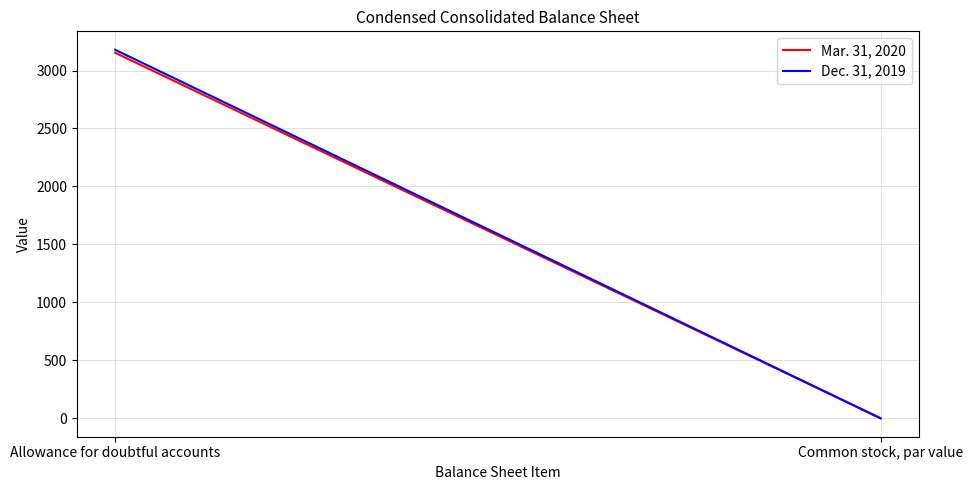

At which label does Dec. 31, 2019 reach its peak?

Allowance for doubtful accounts